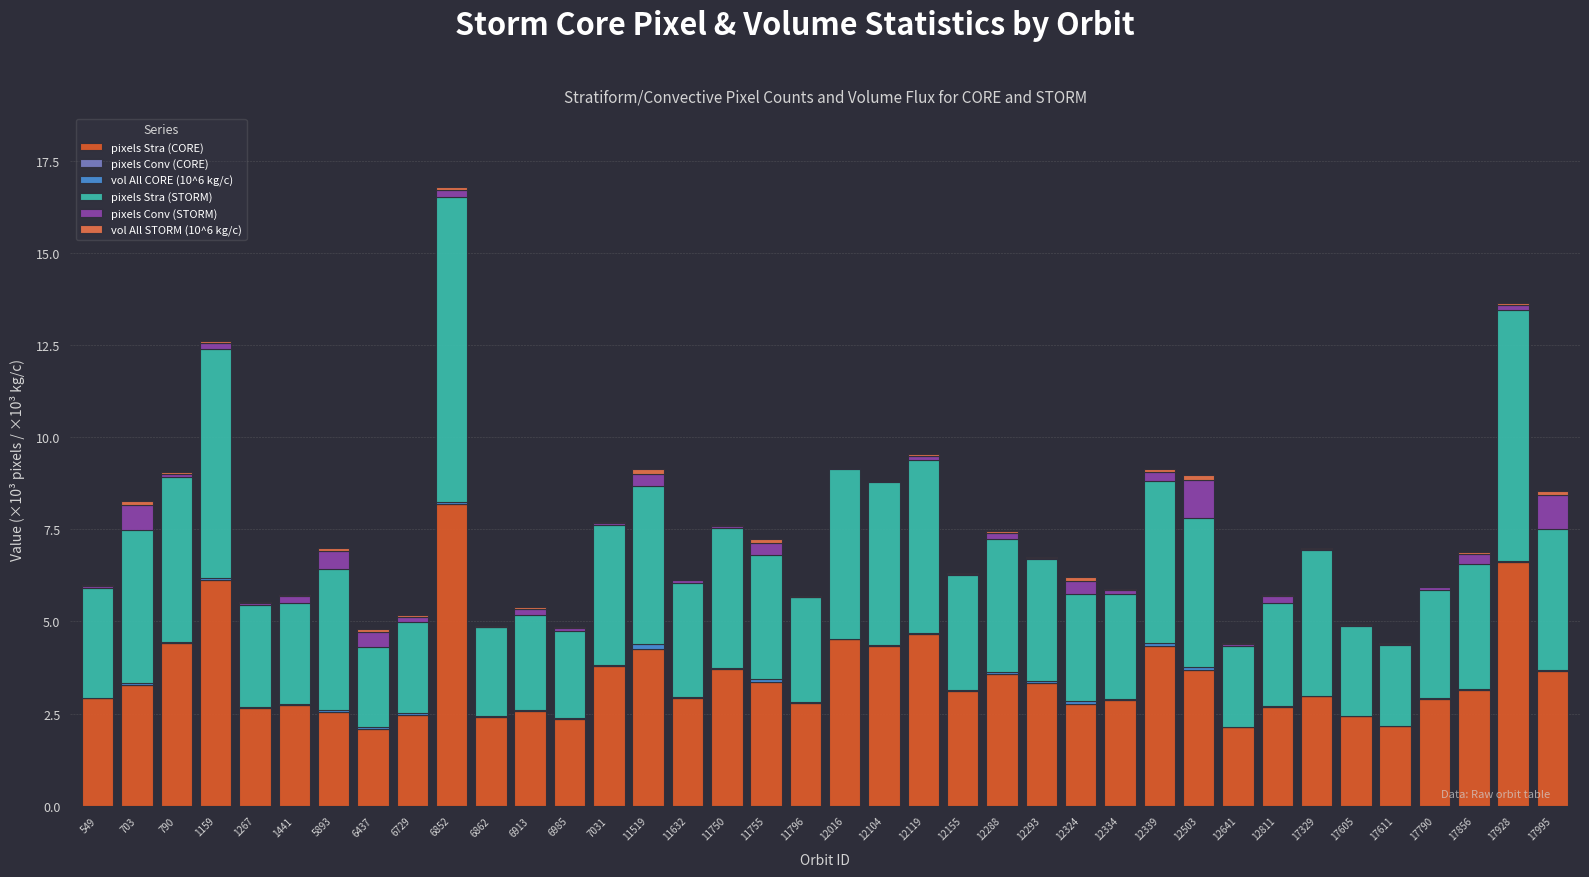

What is the sum of all pixels Stra (CORE) values?

131.4